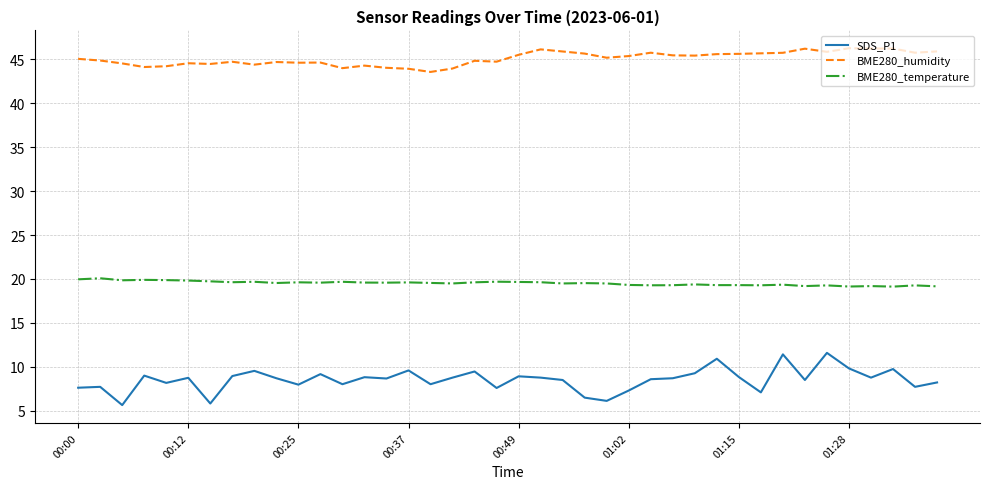

Which series has the largest range (max minus min)?

SDS_P1